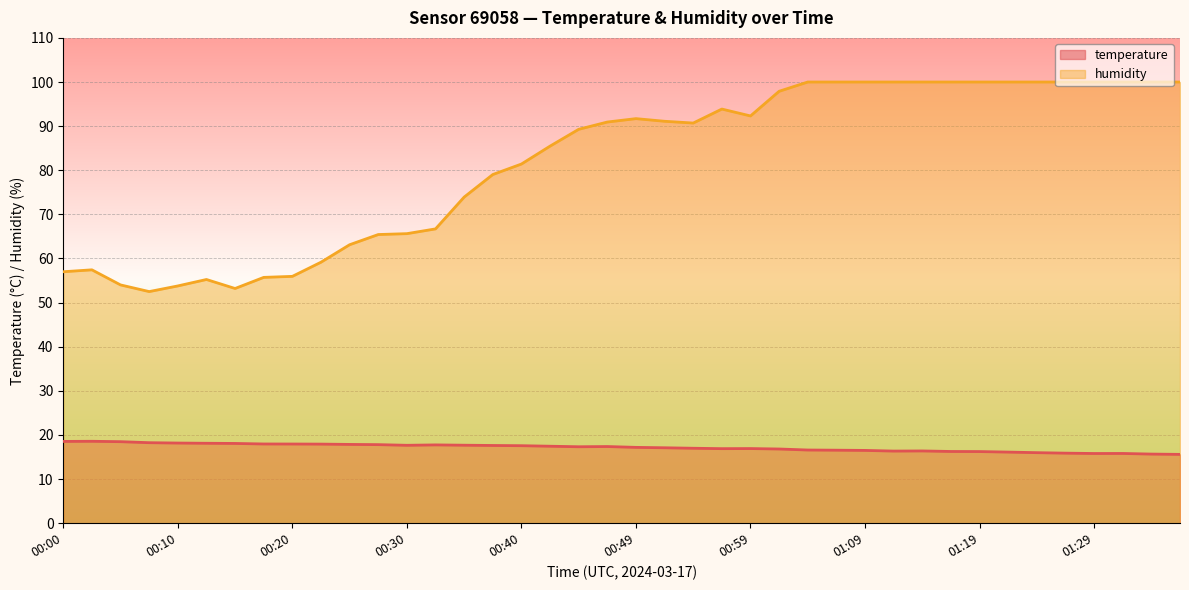

Which label corresponds to the smallest value in the chart?

01:36